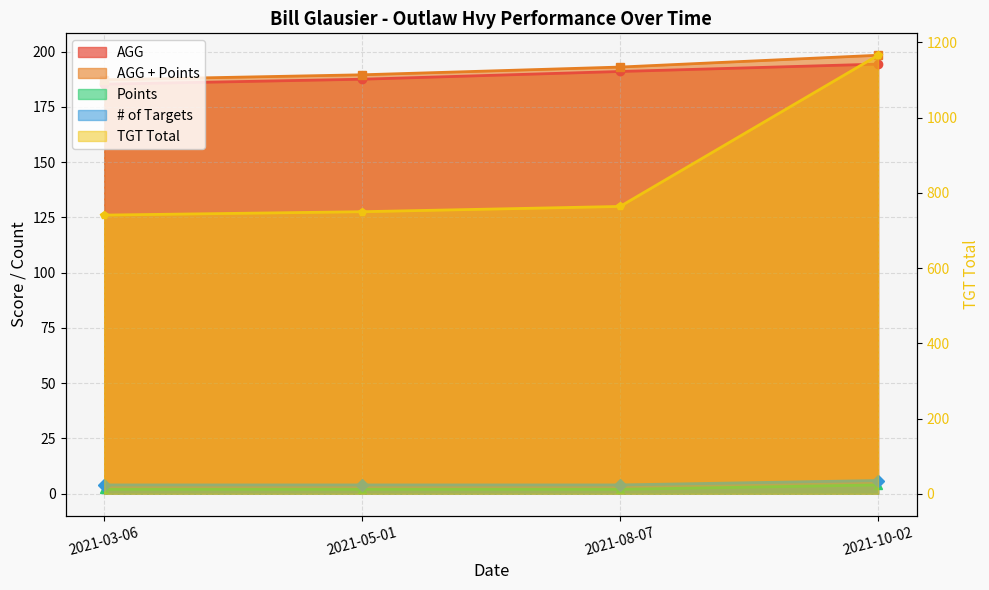

What is the difference between the maximum and minimum values in the Points series?

2.0